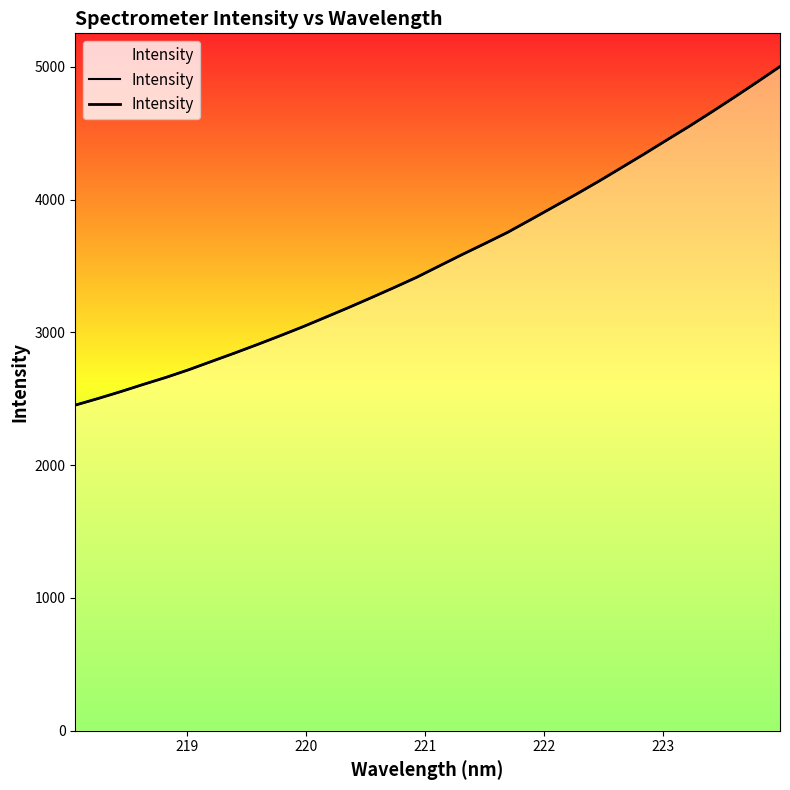

What is the sum of all values?

113720.5